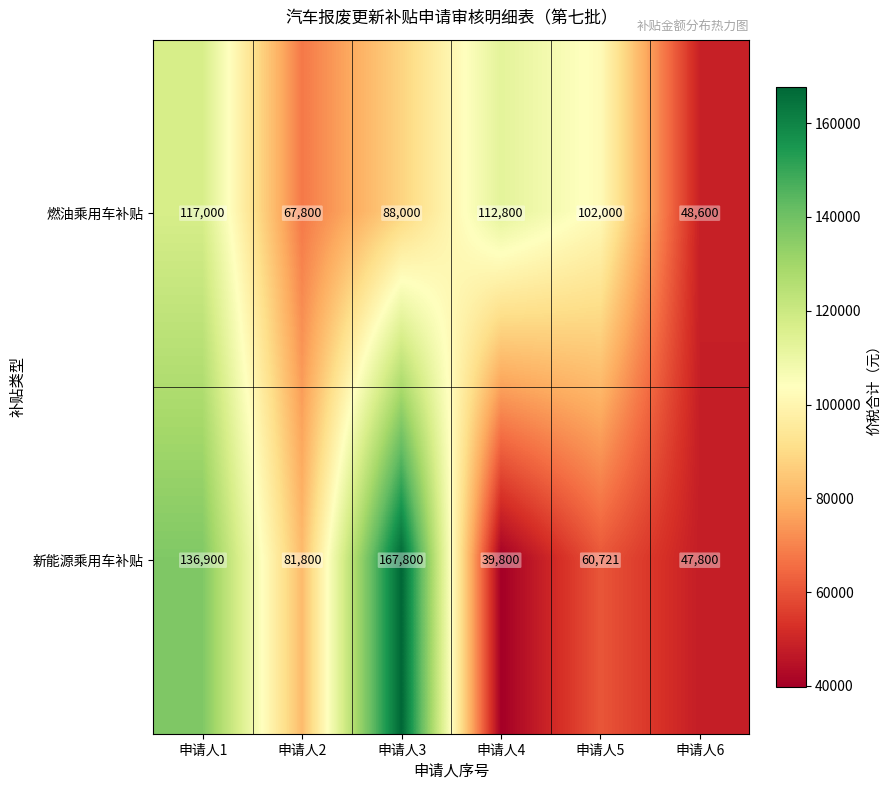

Rank the series at 申请人6 from highest to lowest value.

燃油乘用车补贴, 新能源乘用车补贴